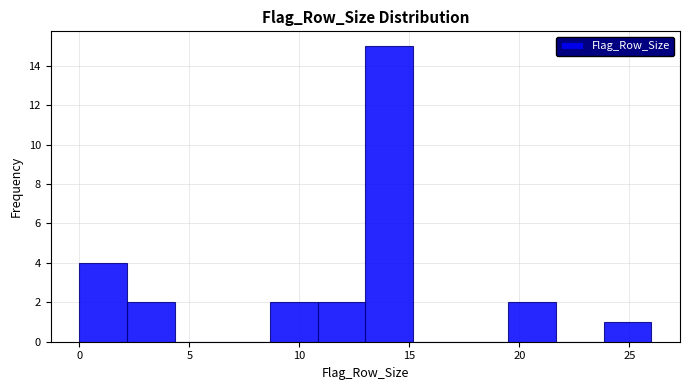

Reading left to right, transcribe this chart: for each bar, give the range it covers on the x-axis and its height. Neither the bar edges nor the heights are printed on the chart, so give them approximately, as read against the axes.

0.0 to 2.0: 4
2.0 to 4.5: 2
4.5 to 6.5: 0
6.5 to 8.5: 0
8.5 to 11.0: 2
11.0 to 13.0: 2
13.0 to 15.0: 15
15.0 to 17.5: 0
17.5 to 19.5: 0
19.5 to 21.5: 2
21.5 to 24.0: 0
24.0 to 26.0: 1